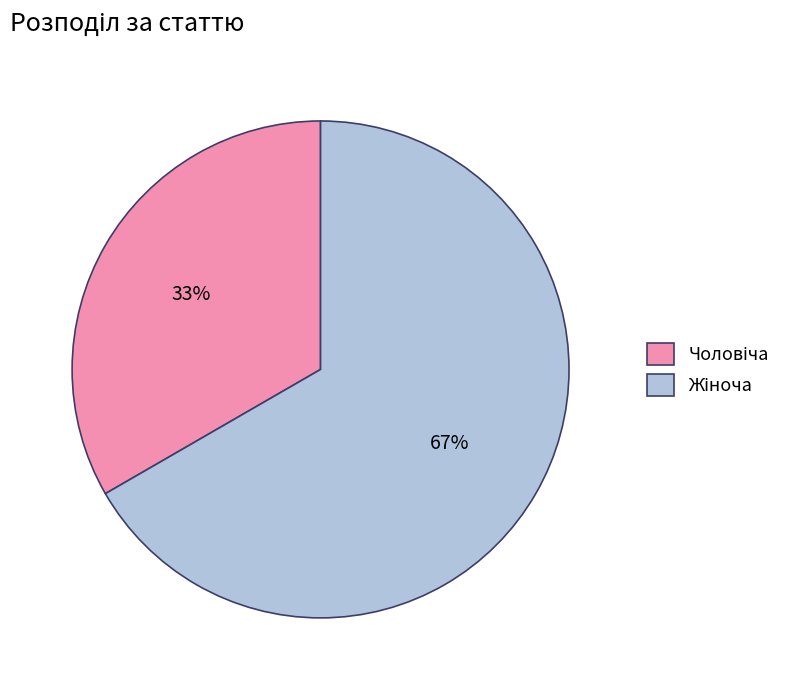

Is there a majority slice in this chart?

Yes